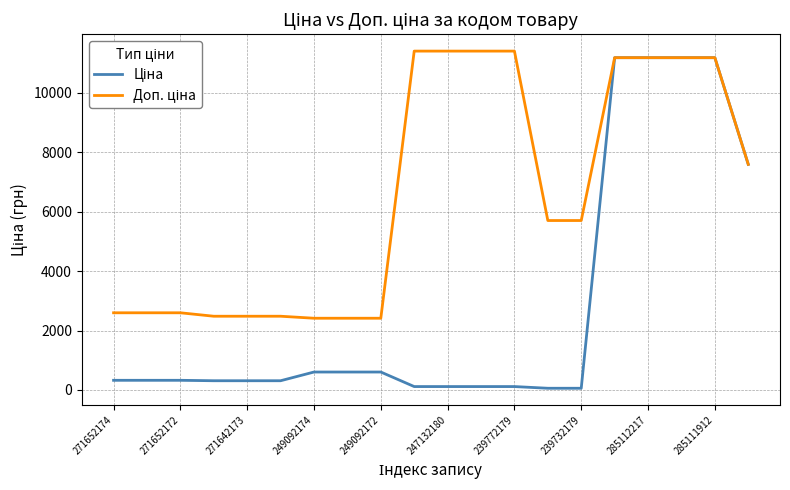

What is the maximum value shown in the chart?

11410.0